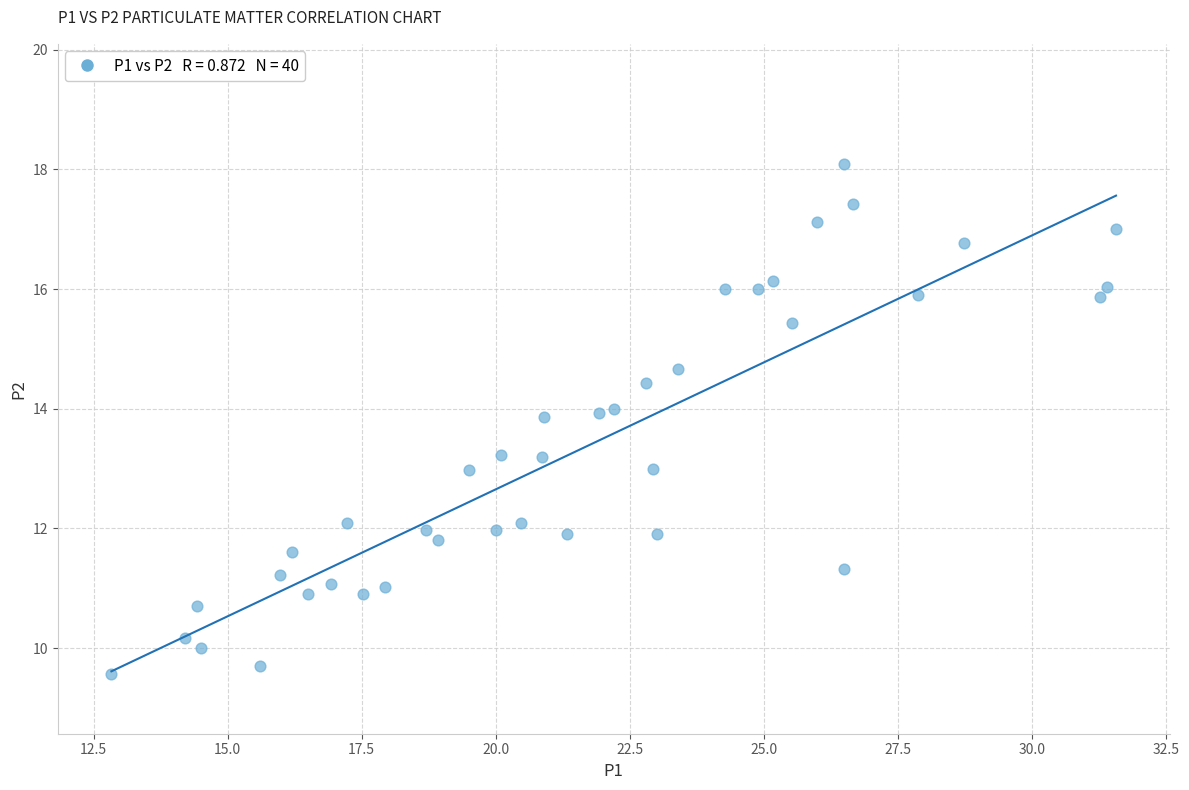

What is the range of X values (max minus min)?

18.7